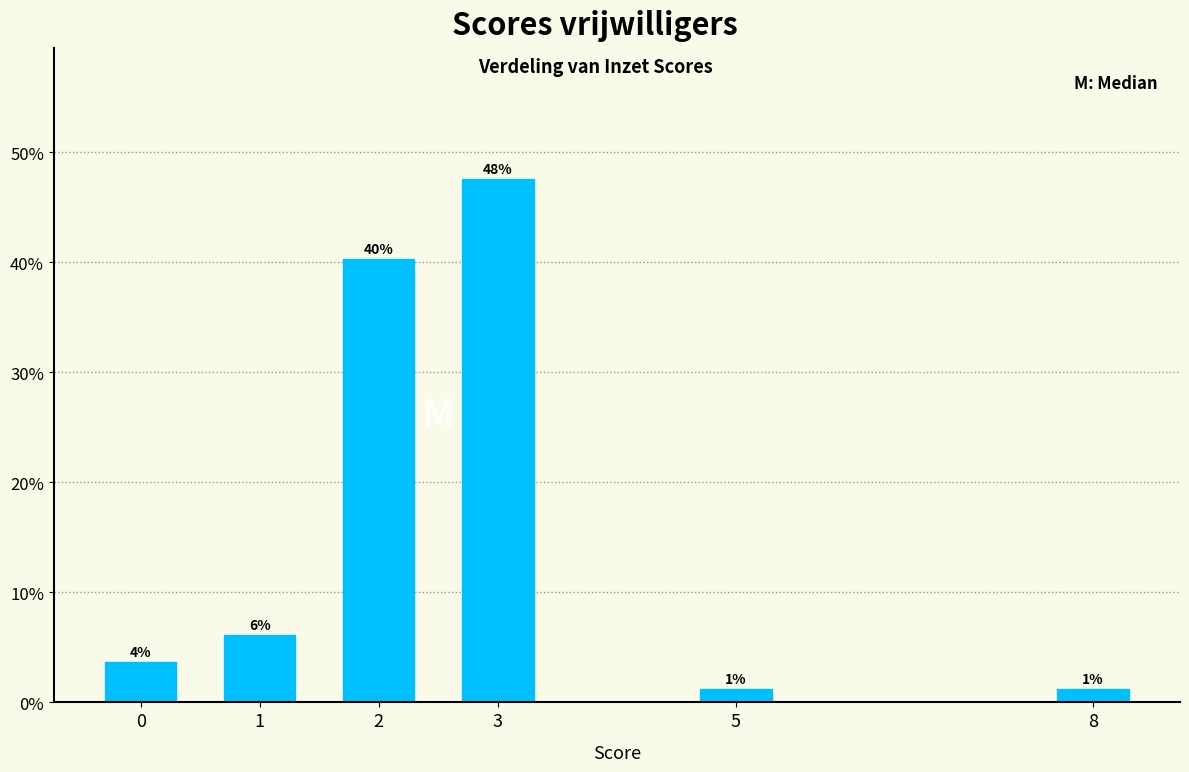

Are the bars horizontal?

No